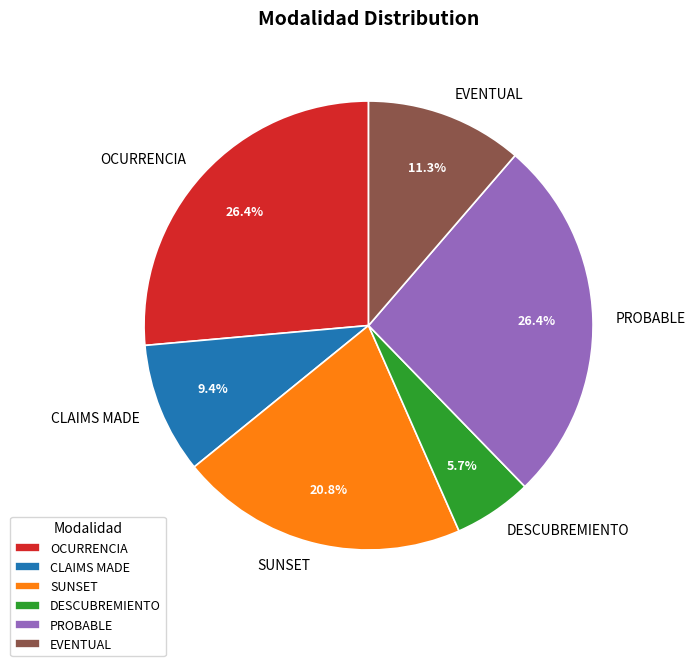

Does EVENTUAL account for over 50% of the chart?

No